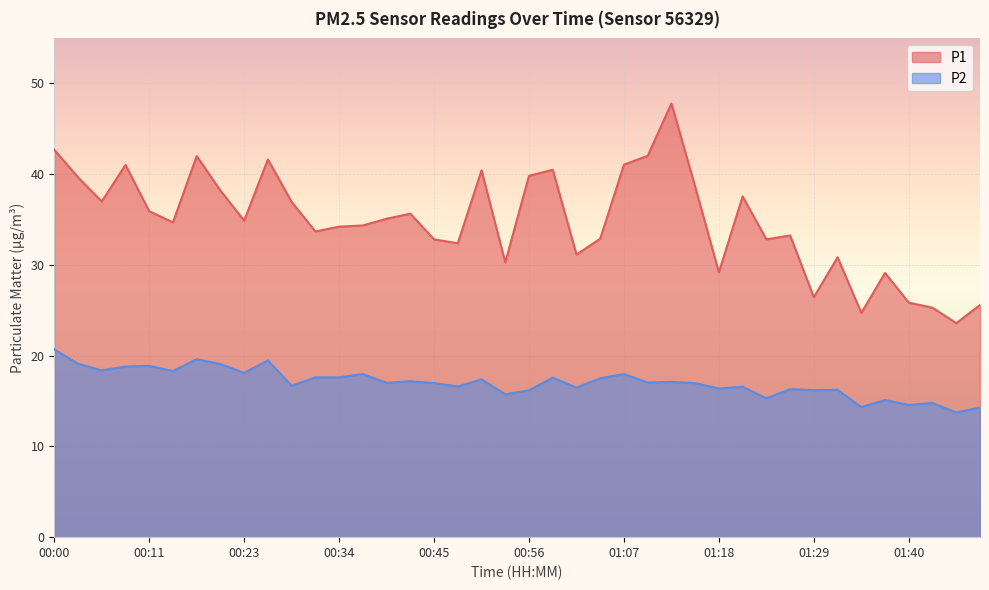

Which series has the largest range (max minus min)?

P1